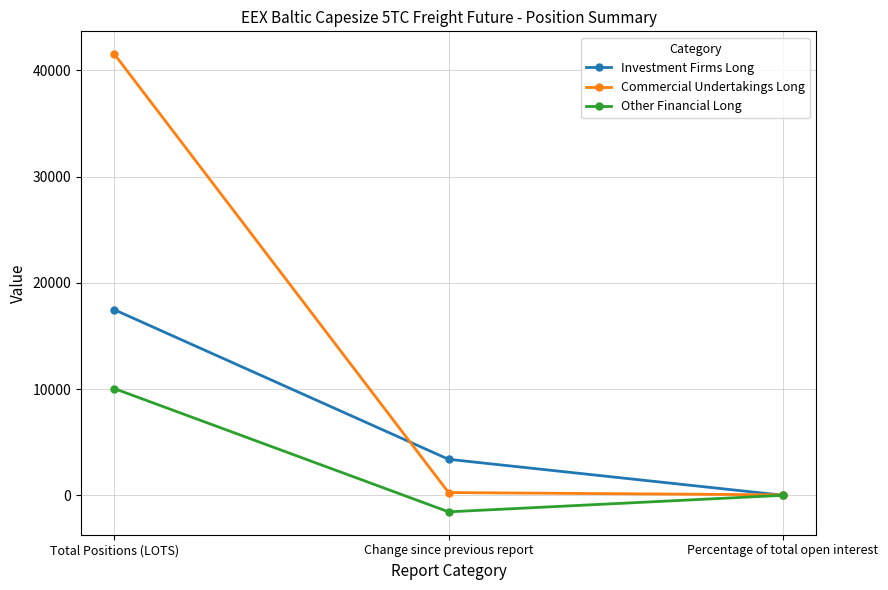

List the series in order of their peak value, lowest first.

Other Financial Long, Investment Firms Long, Commercial Undertakings Long